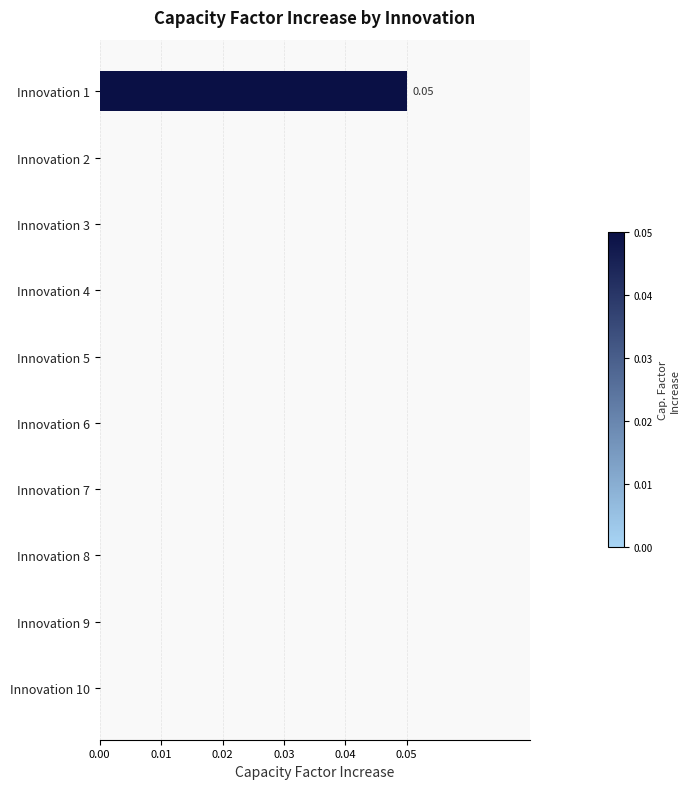

Between Innovation 1 and Innovation 8, which is larger?

Innovation 1